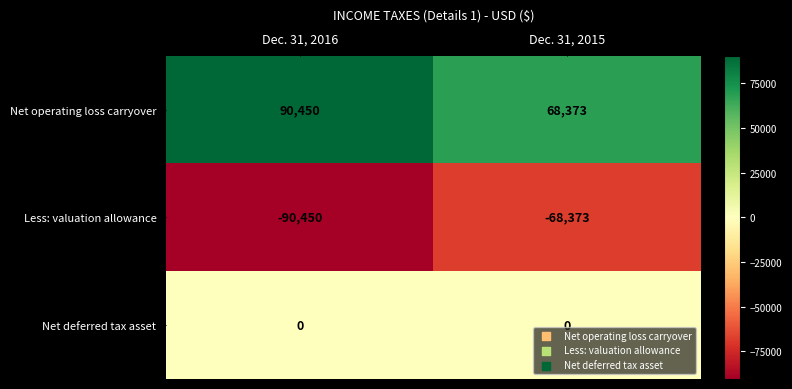

Is the value of Net operating loss carryover at Dec. 31, 2015 greater than the value of Less: valuation allowance at Dec. 31, 2016?

Yes